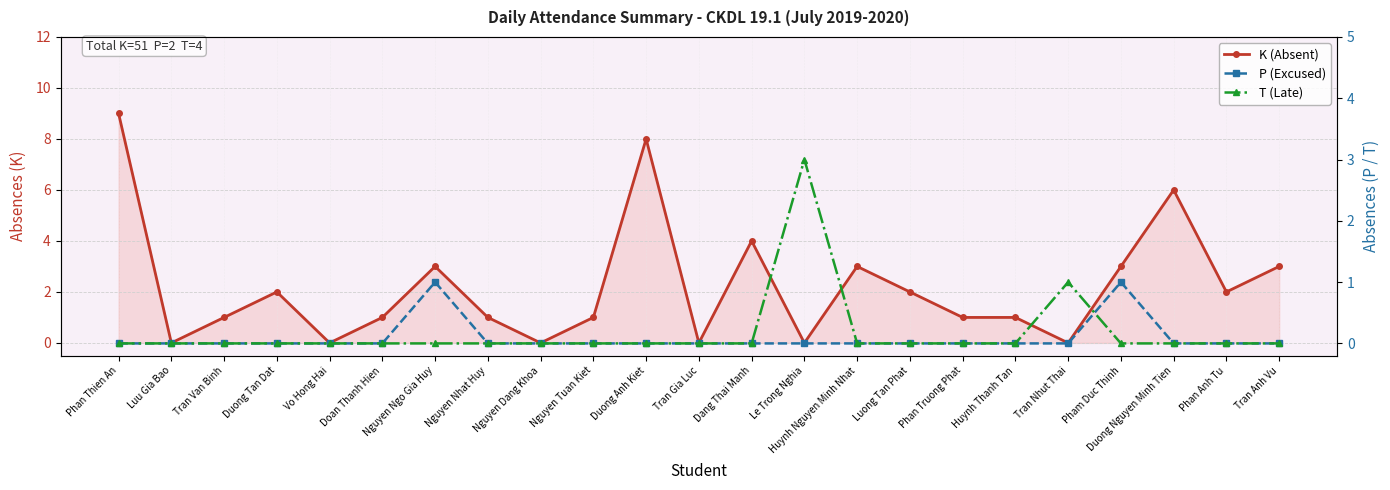

What are all the series names shown in the legend?

K (Absent), P (Excused), T (Late)